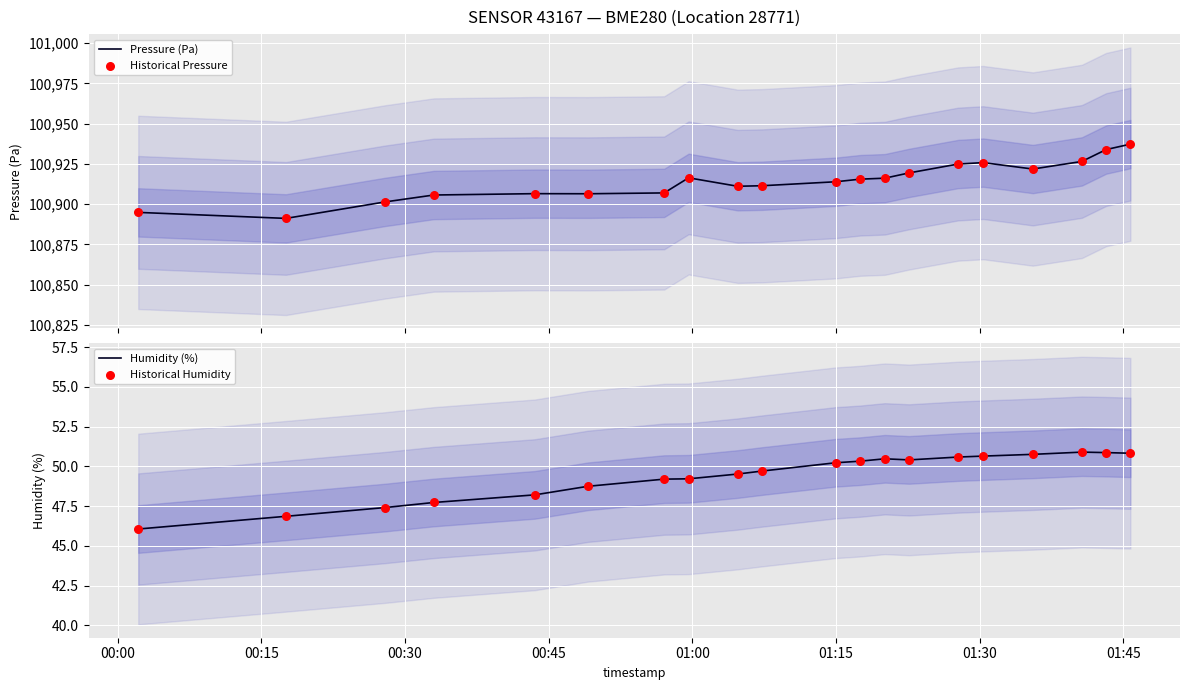

Which series reaches the minimum Y coordinate?

Humidity (%)